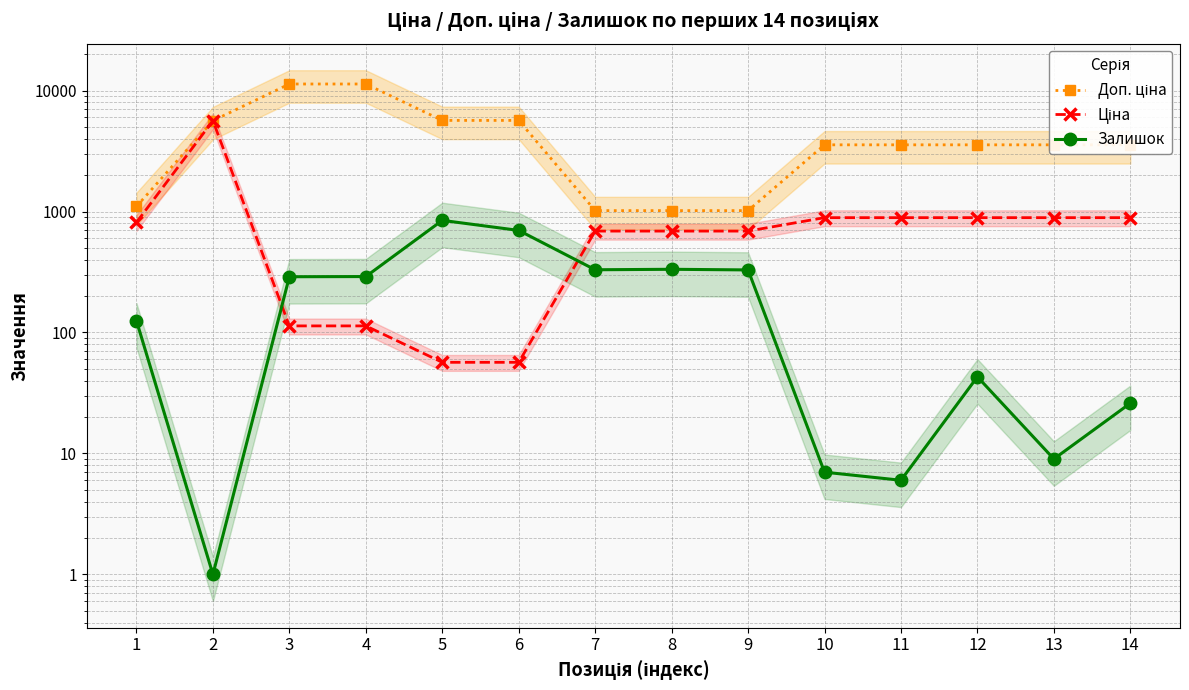

What is the value of the Доп. ціна point at the 5th from the left?

5667.0